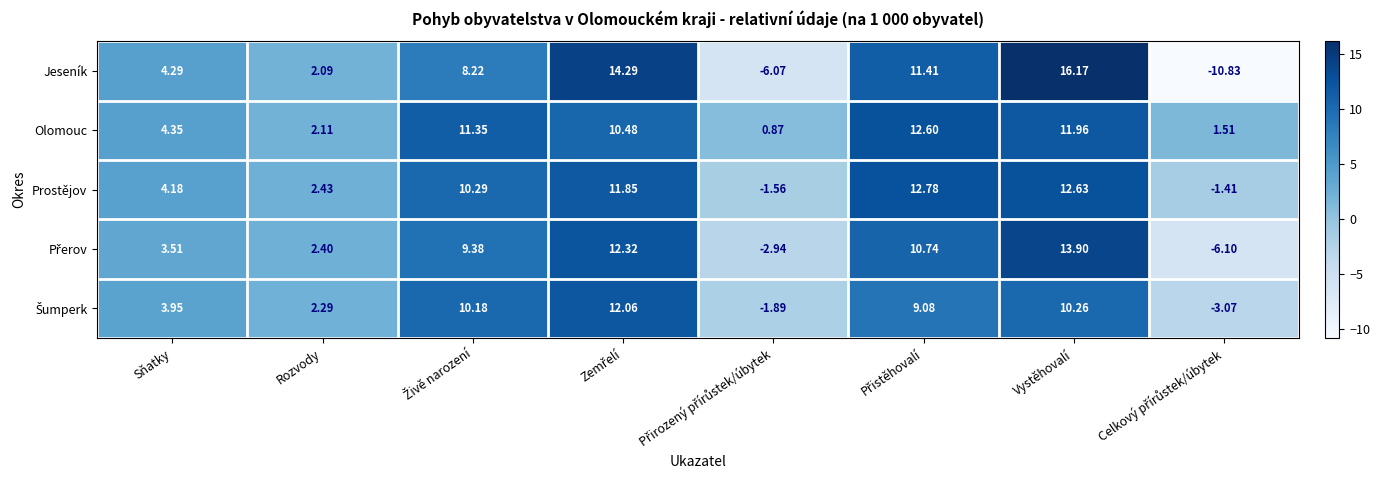

Which series has the largest total across all categories?

Olomouc